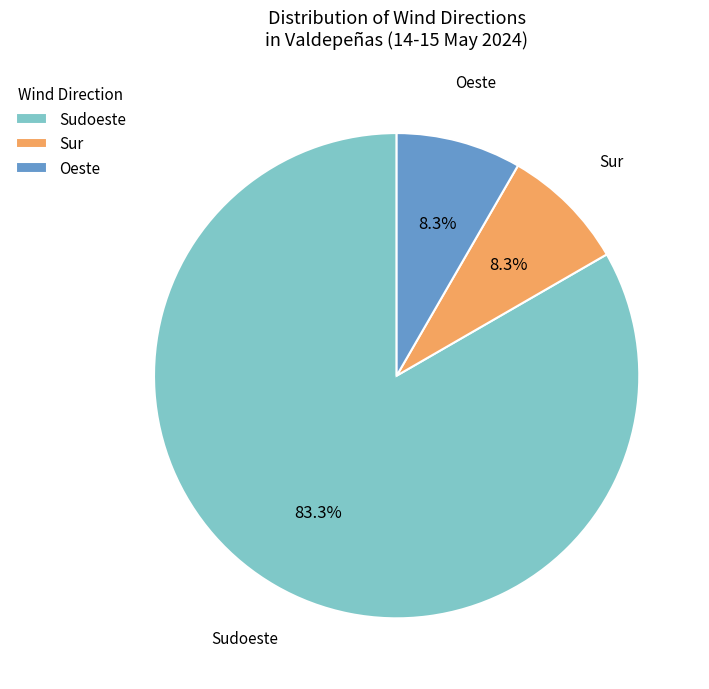

Is the sum of Oeste and Sudoeste greater than half?

Yes